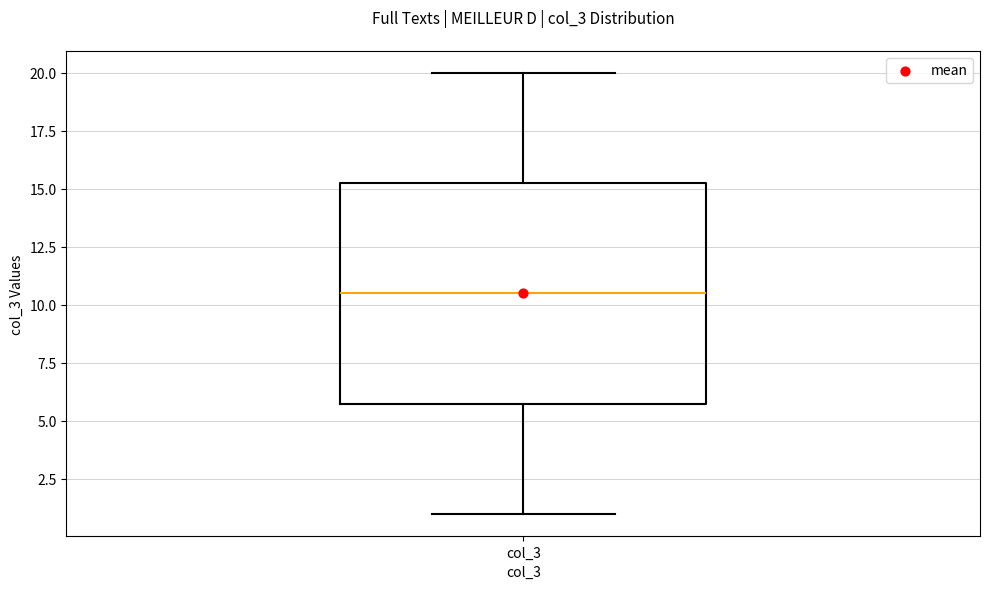

Where is the lower edge of the box for col_3 on the y-axis? The values are not printed on the chart, so give them approximately, as read against the axis.

6.0